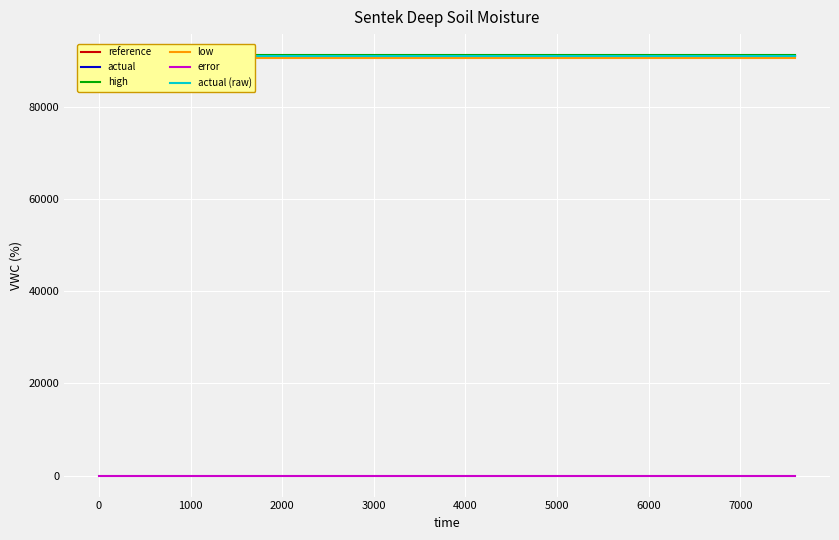

What is the value of the high point at the 3rd from the left?

91331.5